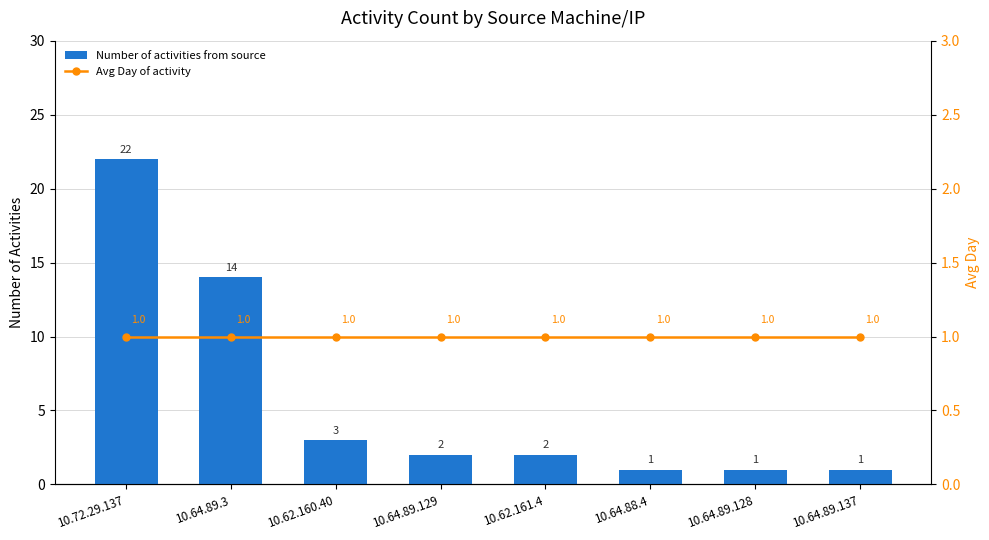

What is the difference between the Number of activities from source values at 10.62.160.40 and 10.64.88.4?

2